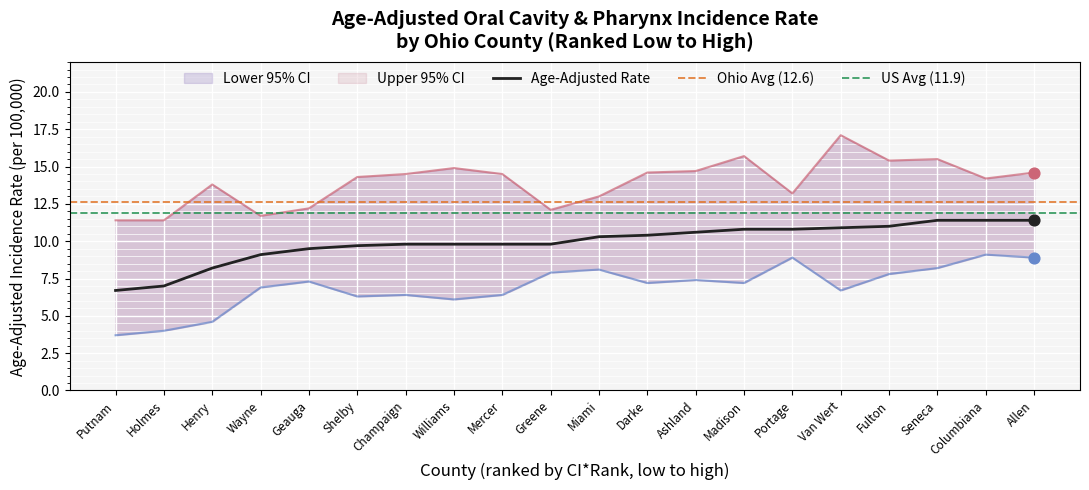

Which series has the widest spread of Y values?

Upper 95% CI